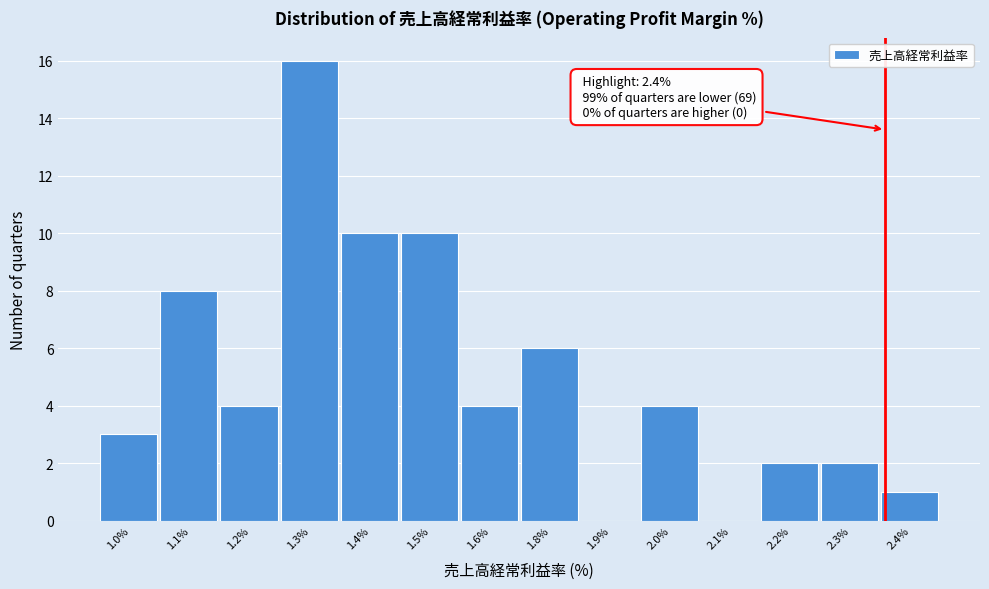

Reading right to left, list all the values displayed in this chart.

2.4%=1	2.3%=2	2.2%=2	2.1%=0	2.0%=4	1.9%=0	1.8%=6	1.6%=4	1.5%=10	1.4%=10	1.3%=16	1.2%=4	1.1%=8	1.0%=3